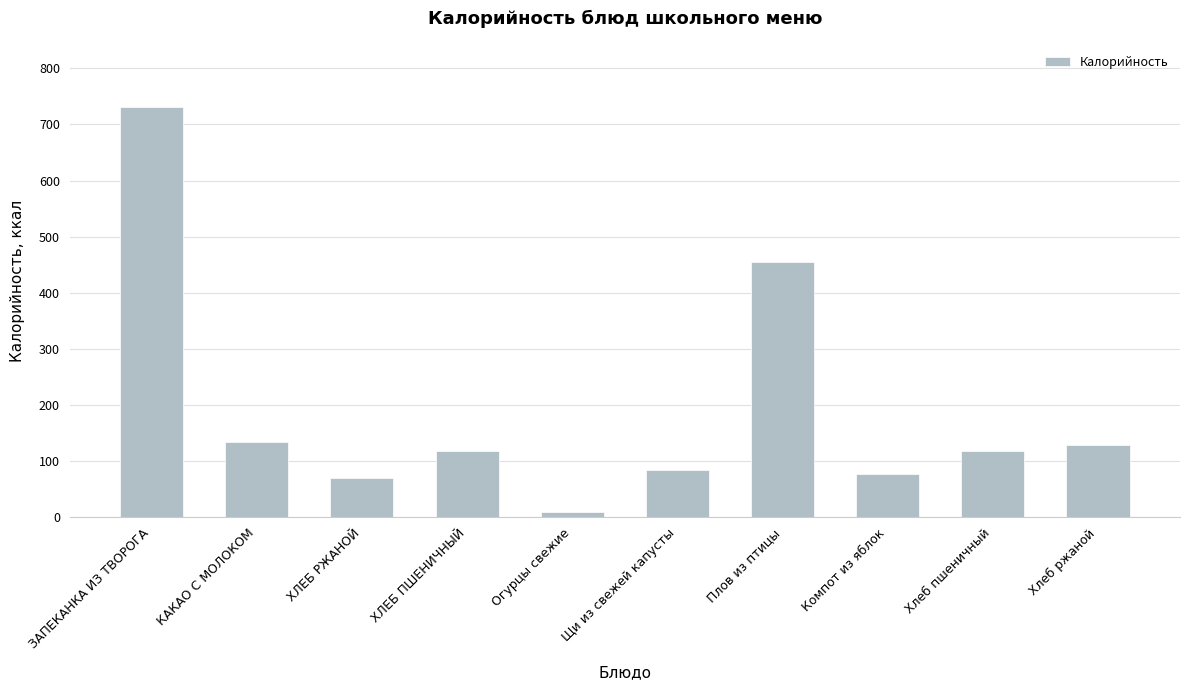

What is the average value?

192.3